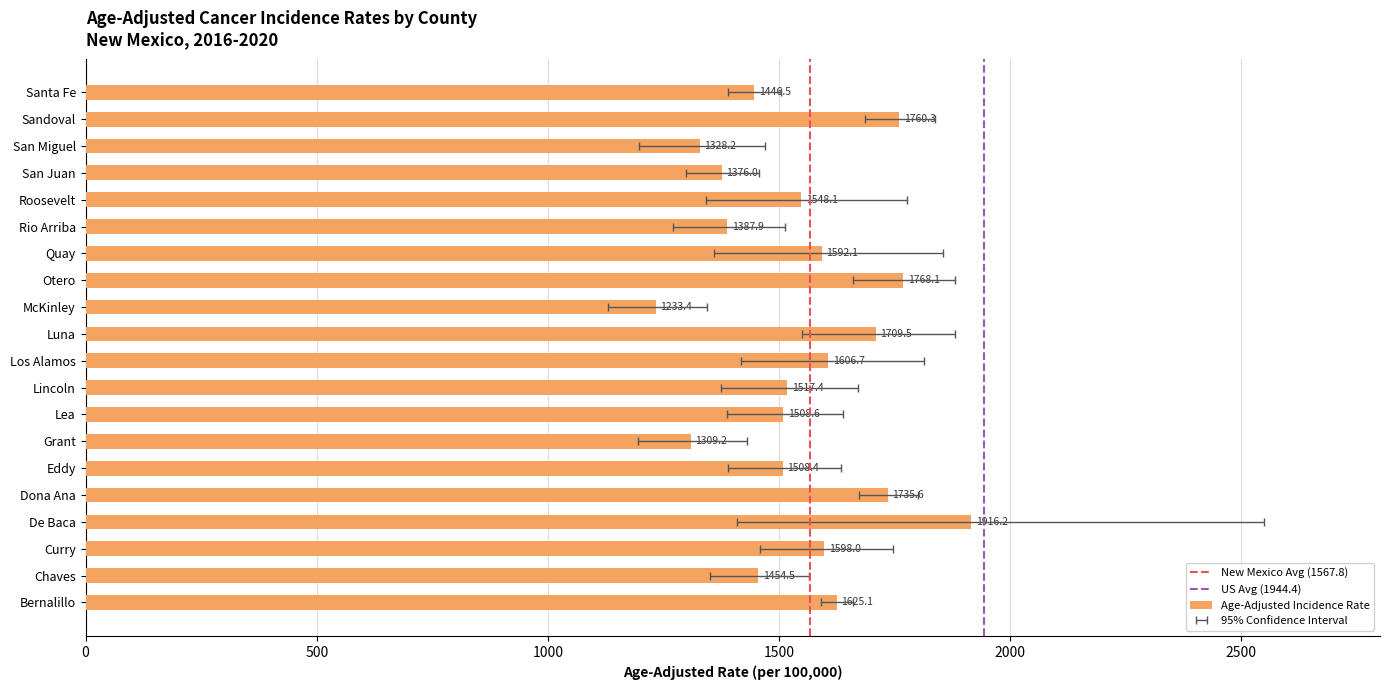

The value of Upper 95% CI at Bernalillo is 1659.9. True or false?

True